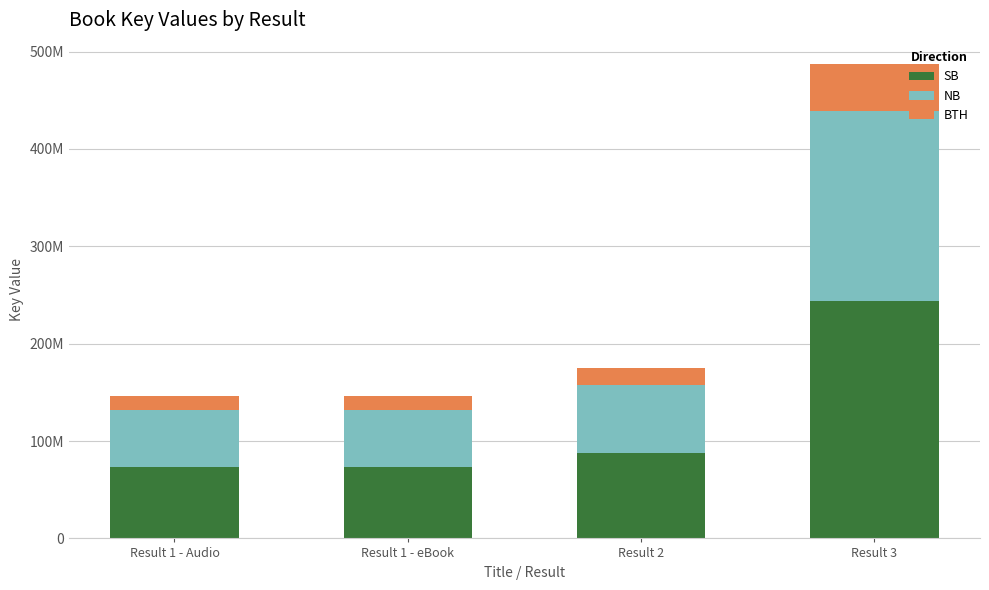

What is the label of the 4th bar from the right?

Result 1 - Audio